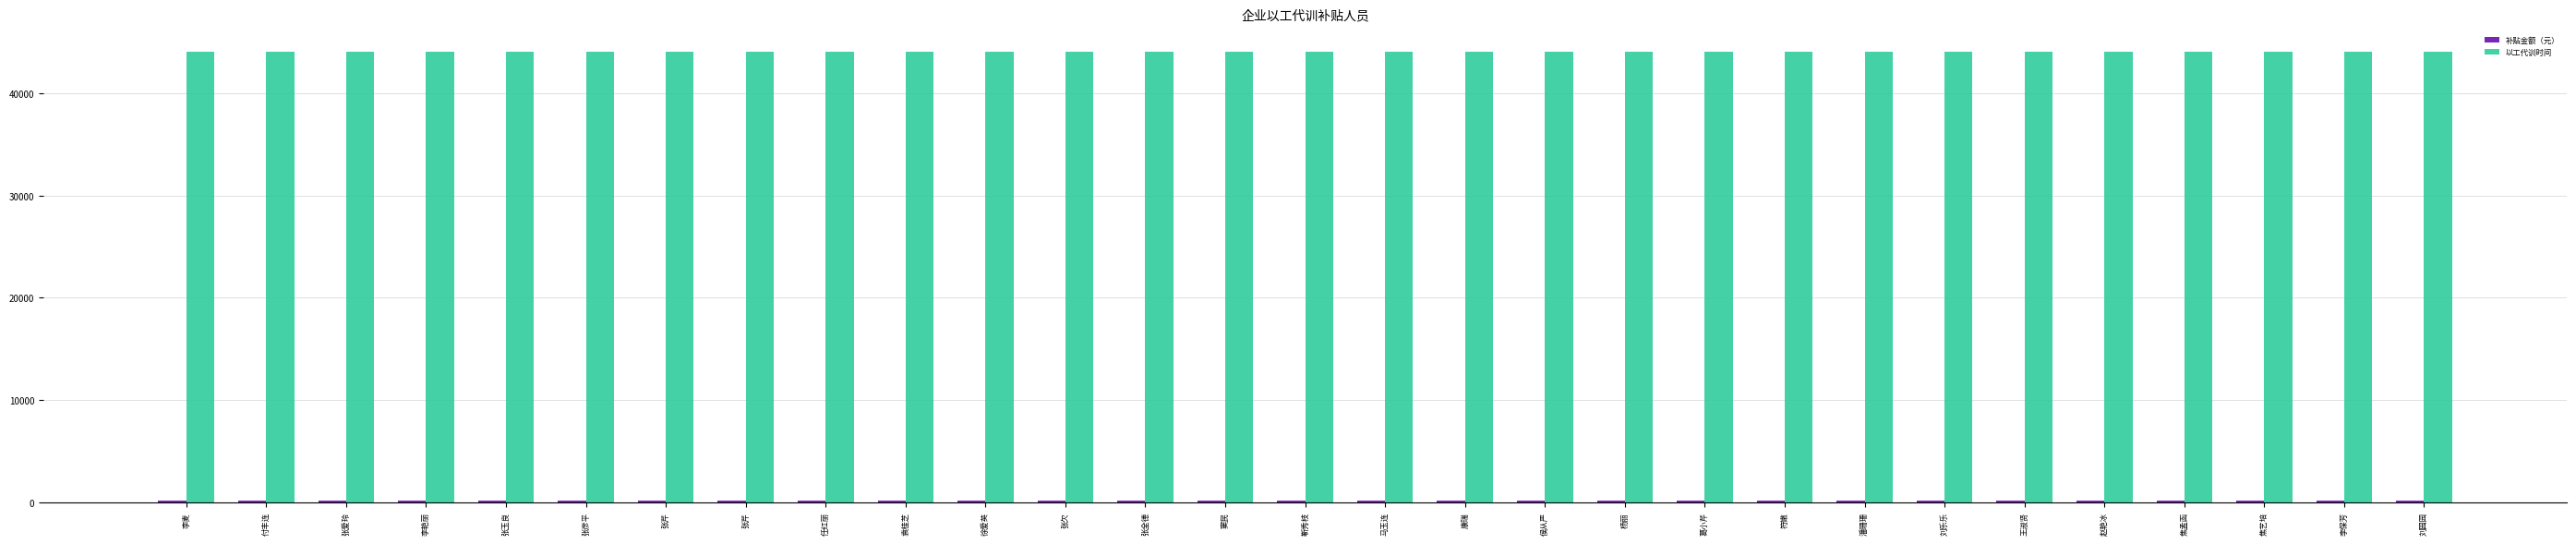

How many distinct data groups are displayed?

2